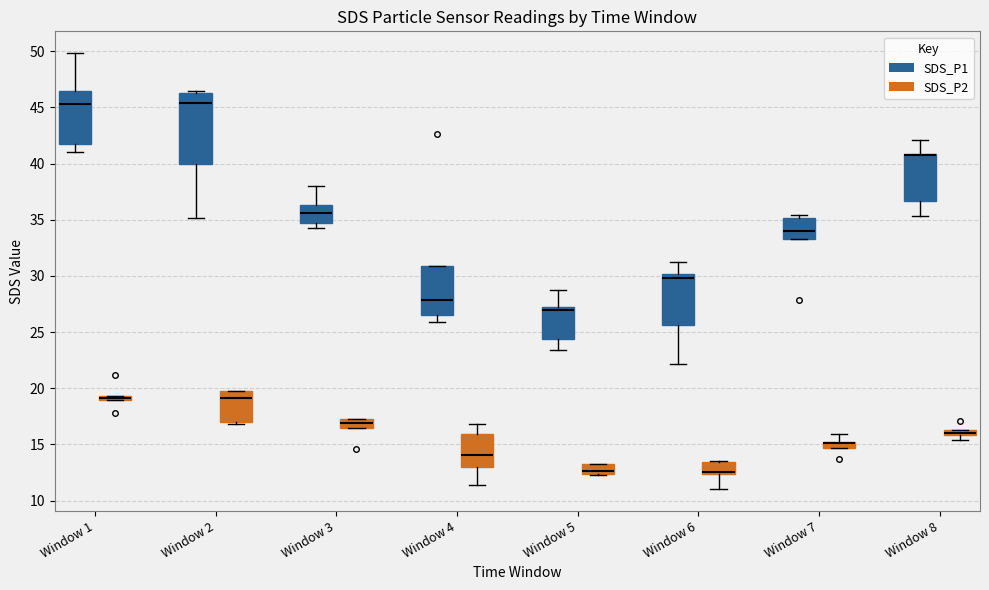

Where is the lower edge of the box for Window 6 (SDS_P2) on the y-axis? The values are not printed on the chart, so give them approximately, as read against the axis.

12.5